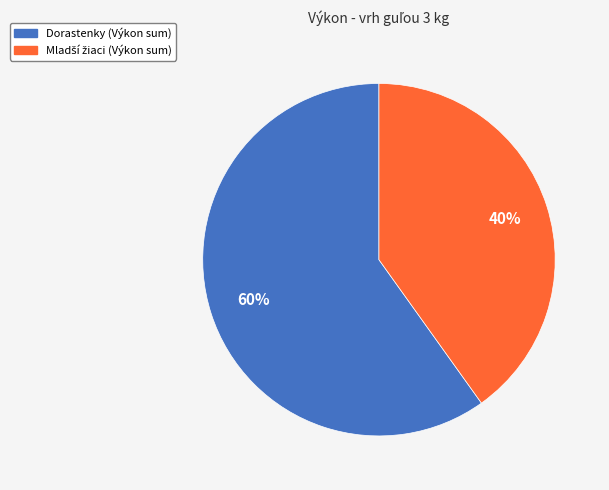

Count the number of slices in the pie.

2